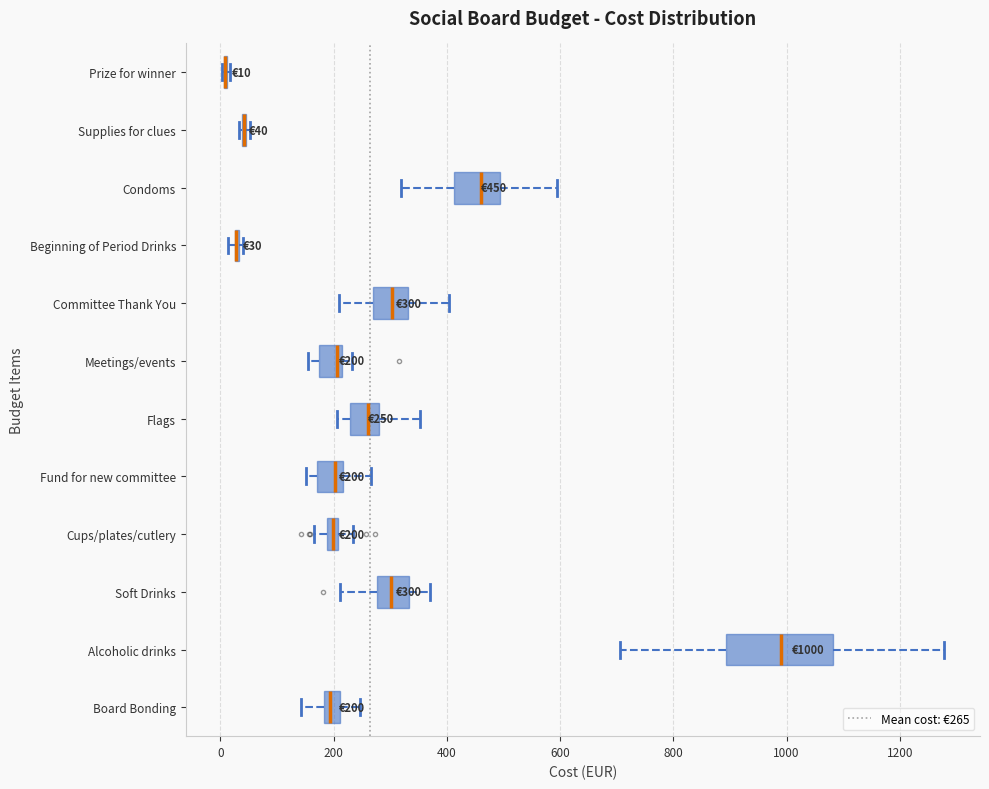

Which box is the widest, from its left edge to its right edge?

Alcoholic drinks